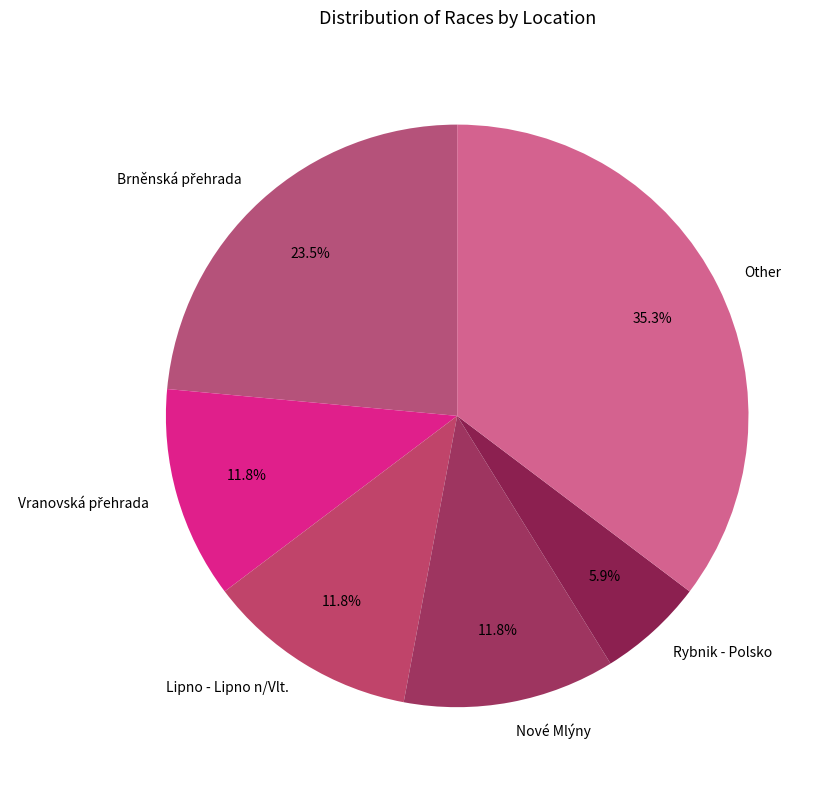

Does any single category account for the majority?

No